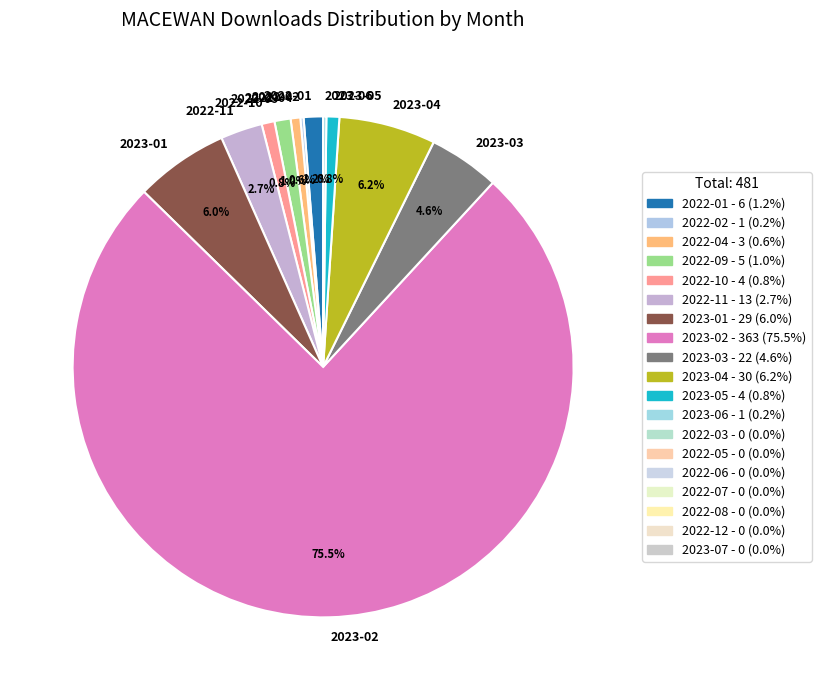

Which category accounts for the majority?

2023-02